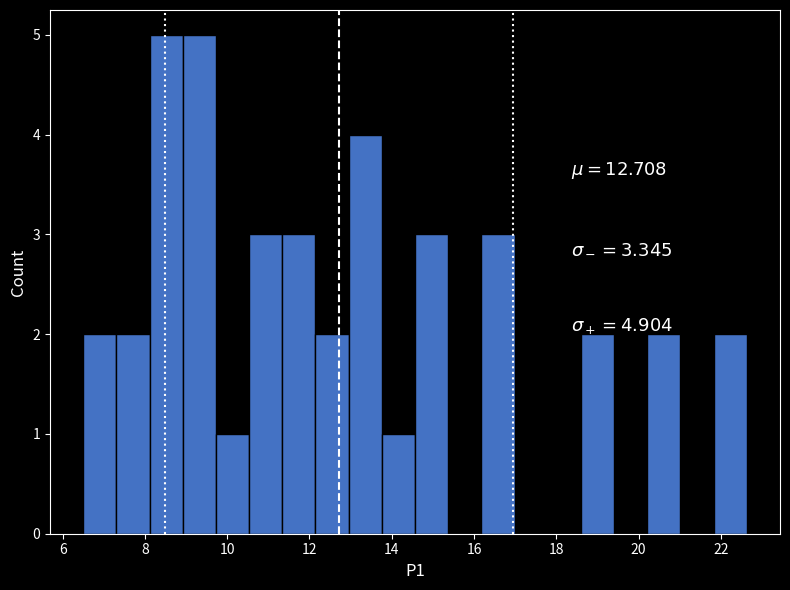

What is the height of the bar covering 8.2 to 9.0 on the x-axis? Neither the bar edges nor the heights are printed on the chart, so give them approximately, as read against the axes.

5